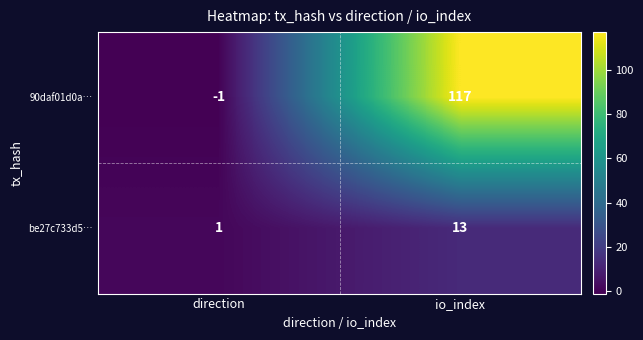

Rank the series by their maximum value, from highest to lowest.

90daf01d0a…, be27c733d5…